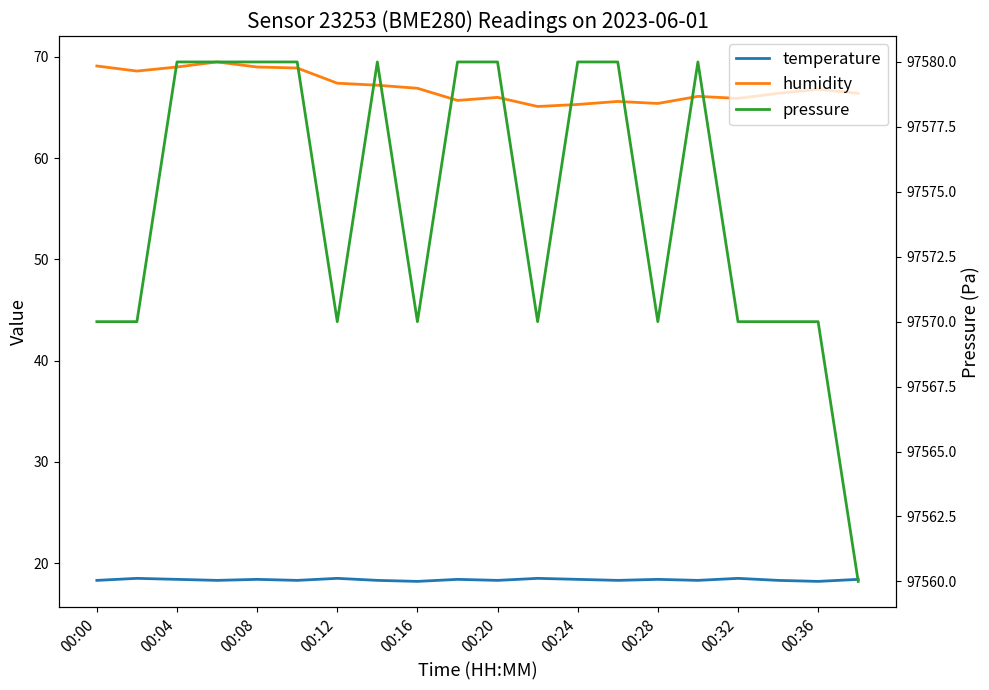

What are all the series names shown in the legend?

temperature, humidity, pressure